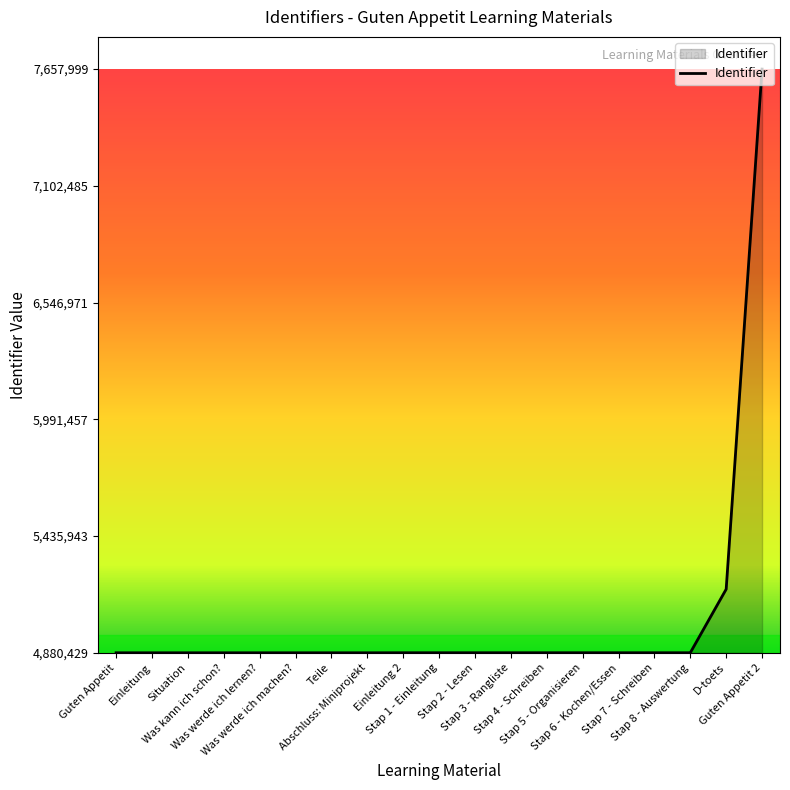

Does the chart have visible grid lines?

No